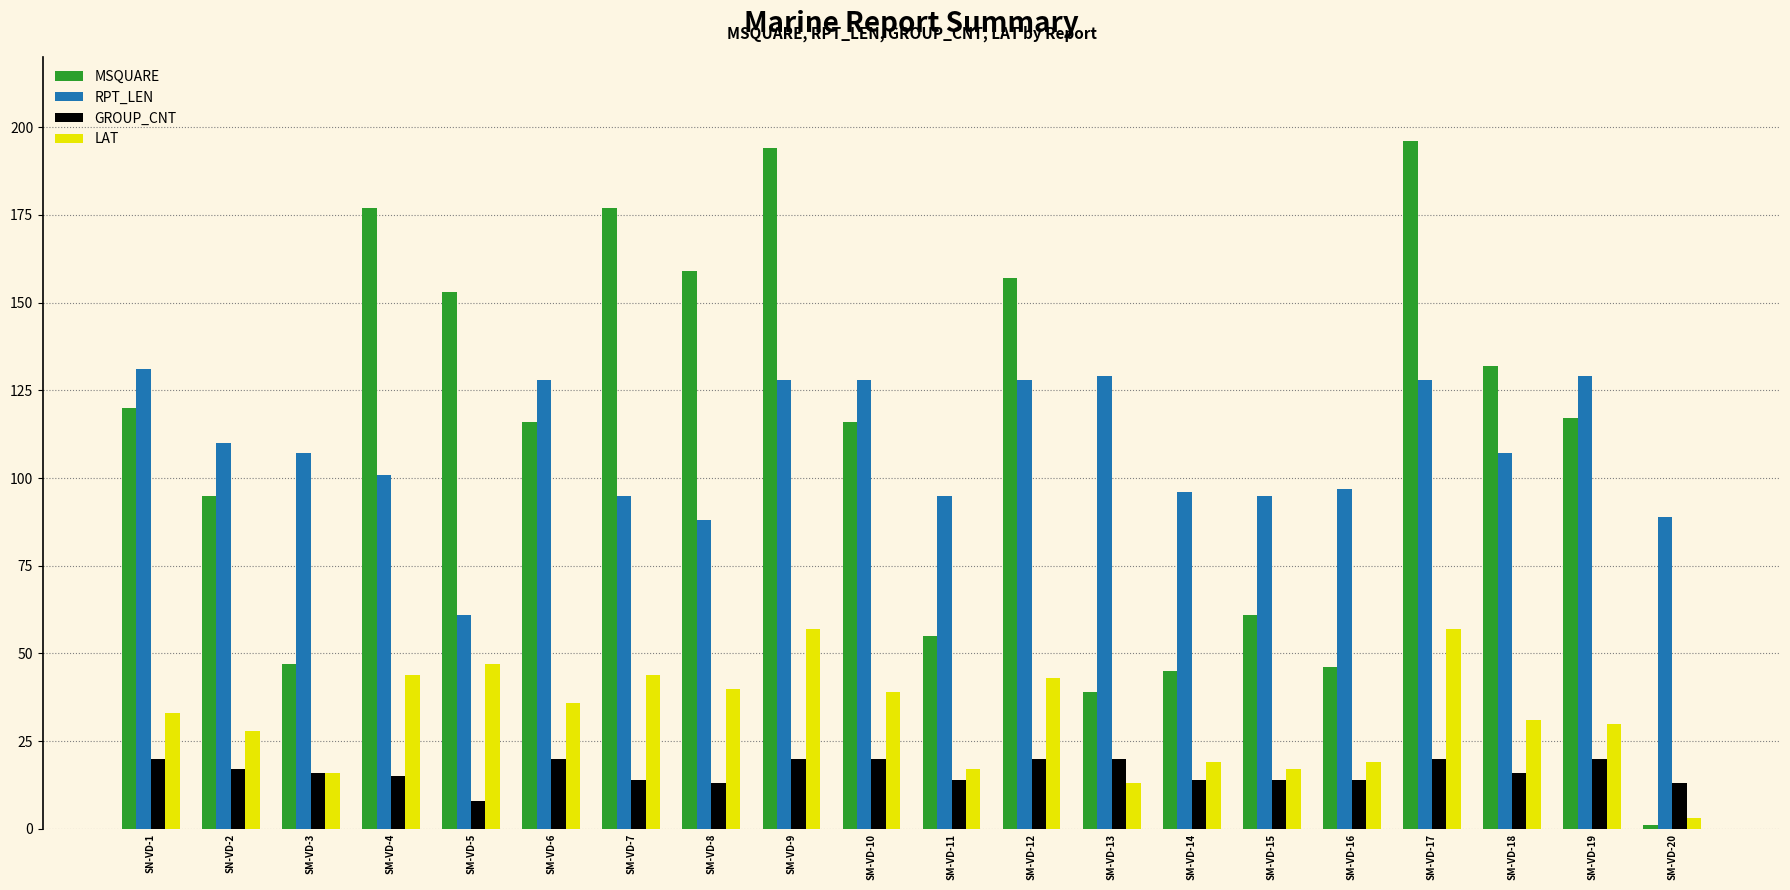

True or false: GROUP_CNT has a value of 7 at SM-VD-13.

False